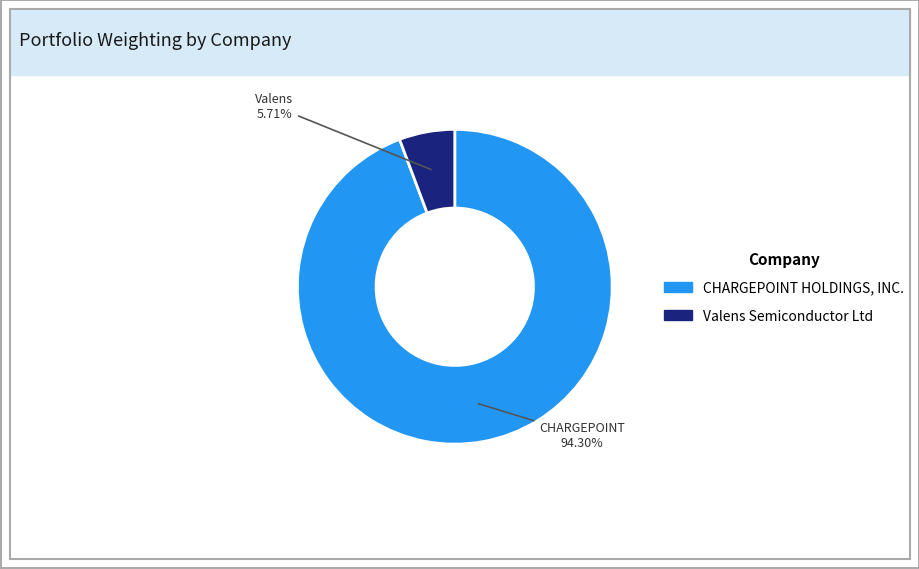

To the nearest percent, what portion does CHARGEPOINT HOLDINGS, INC. represent?

94%